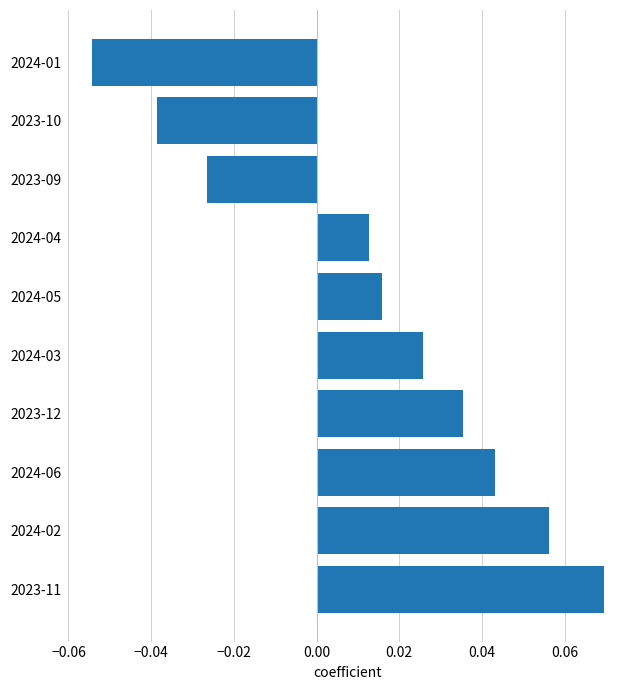

Which has a higher value, 2024-06 or 2024-01?

2024-06